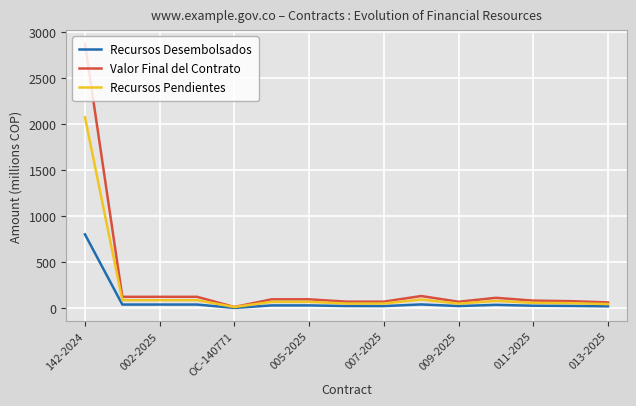

What is the difference between the maximum and minimum values in the Recursos Desembolsados series?

800.1